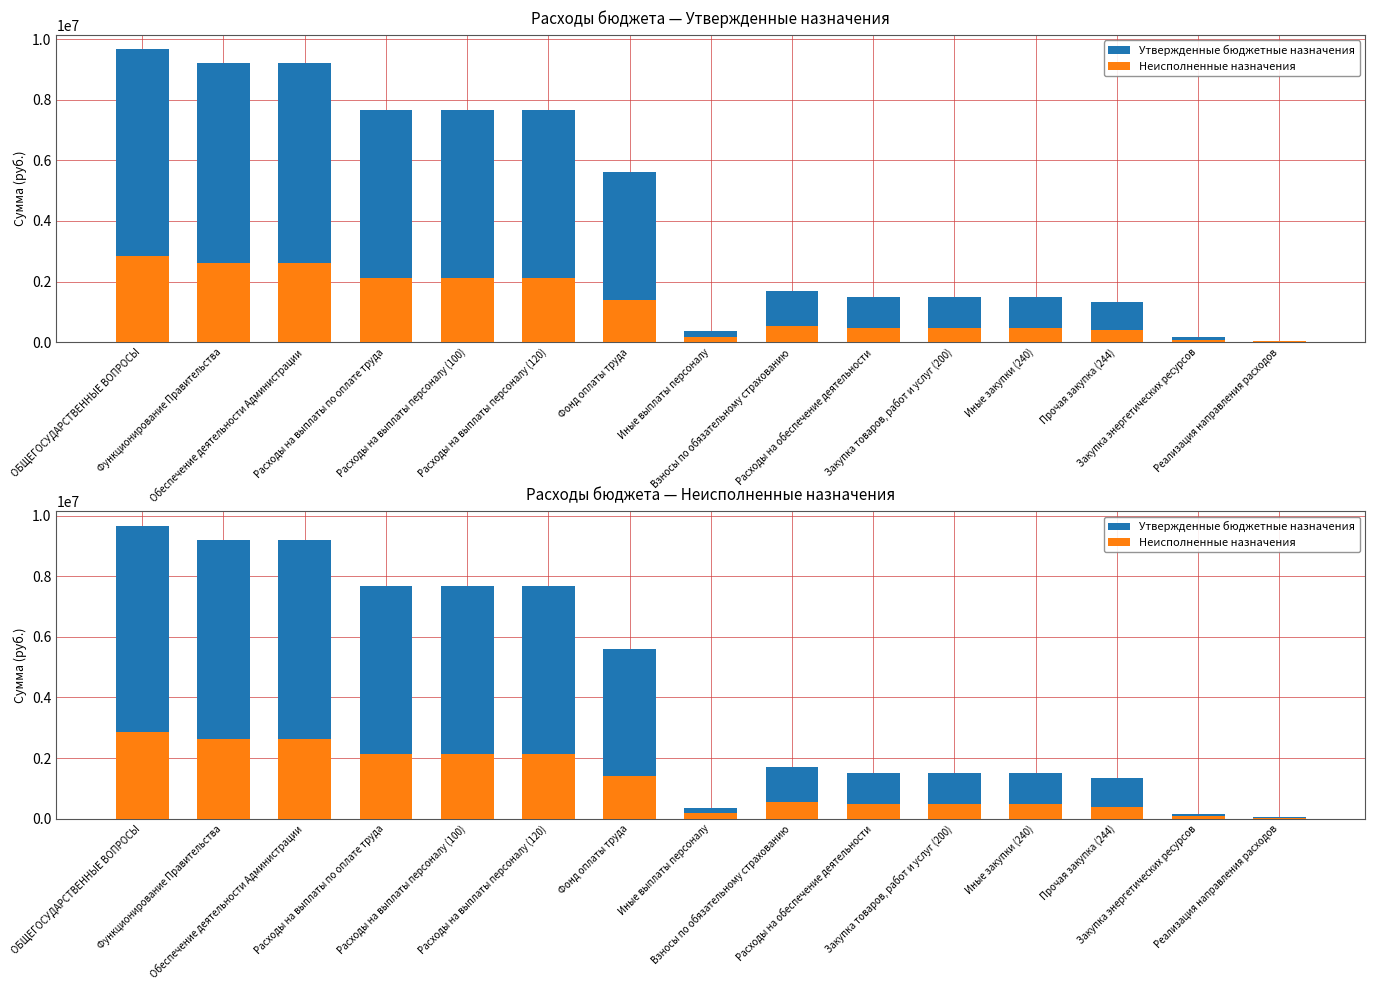

What are all the series names shown in the legend?

Утвержденные бюджетные назначения, Неисполненные назначения